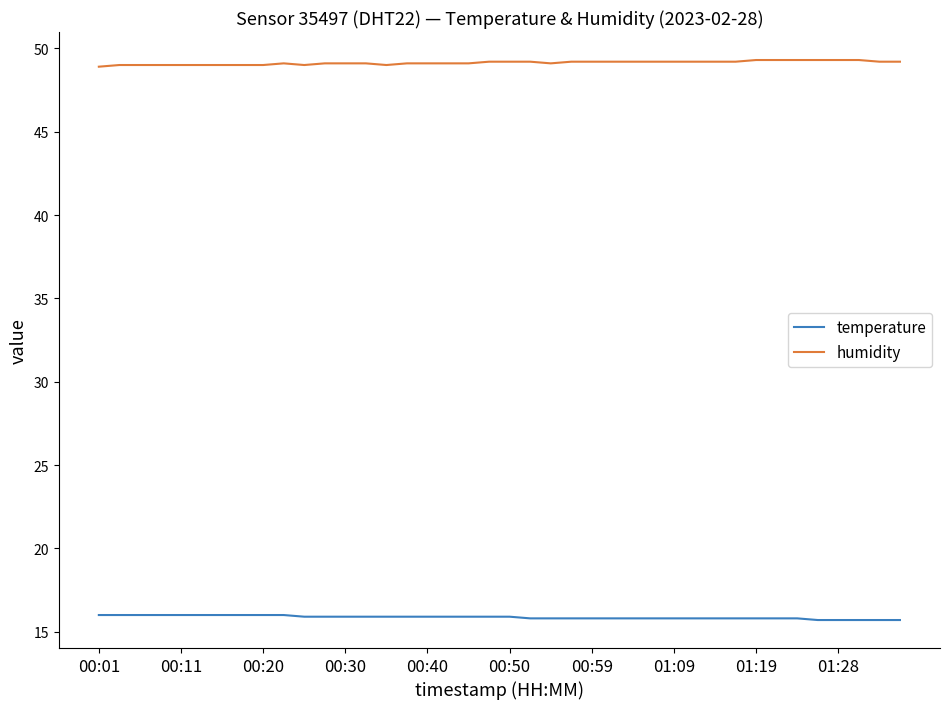

Which series has the largest total across all categories?

humidity